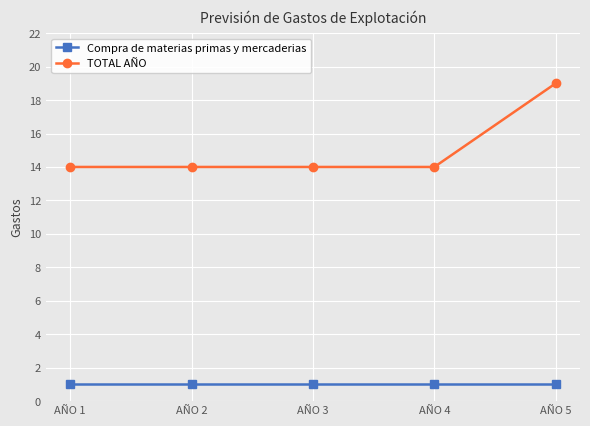

True or false: Compra de materias primas y mercaderias has more than 2 interior local peaks.

False